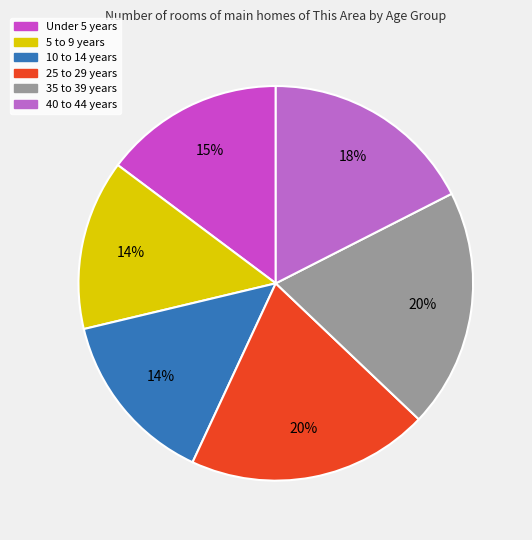

Is it true that 25 to 29 years is 20% of the pie?

True